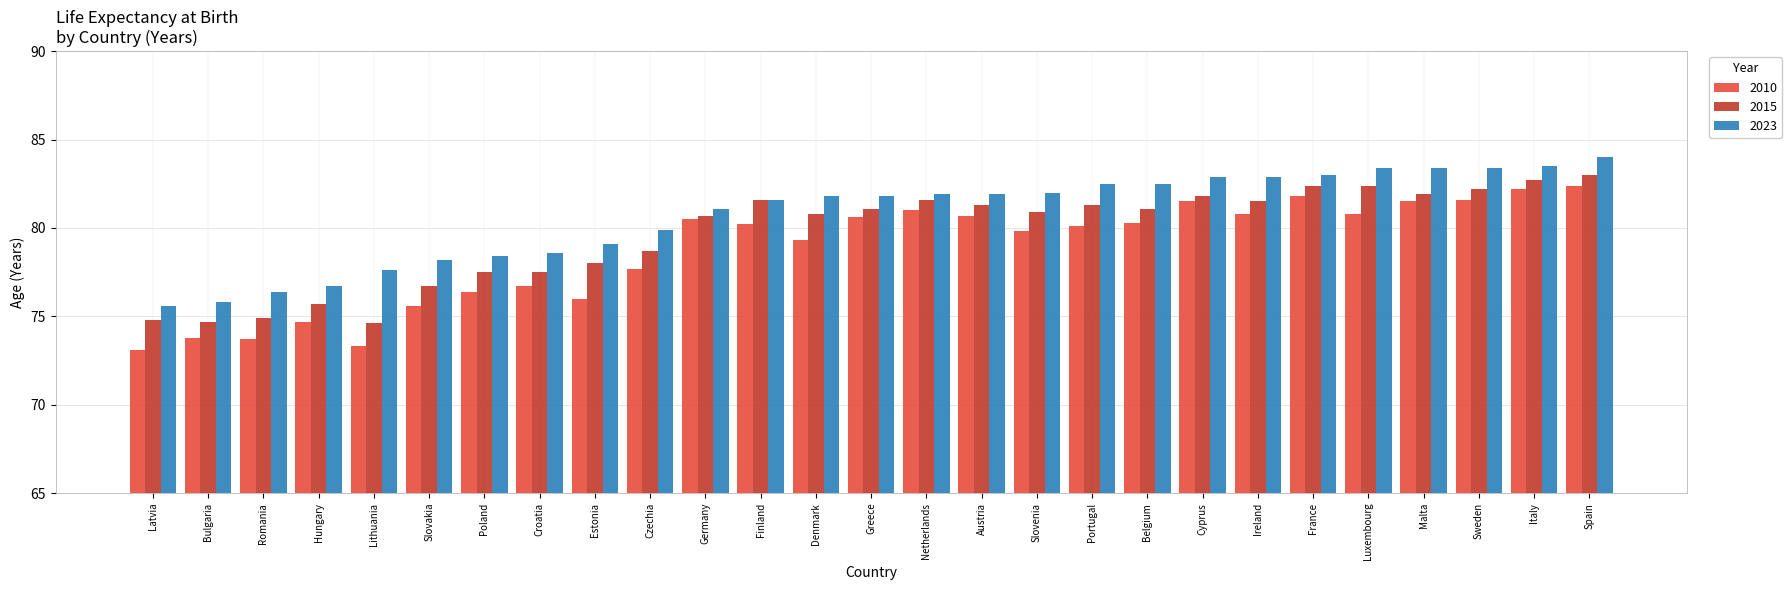

What is the label of the 2nd bar from the left?

Bulgaria